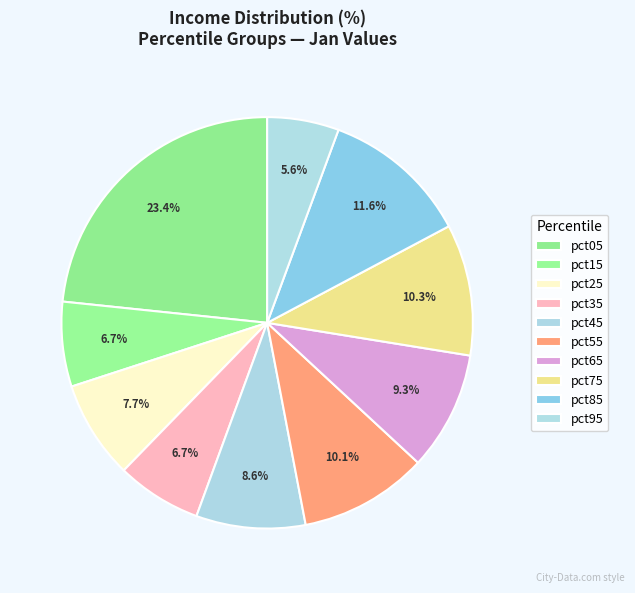

Which has a higher value, pct15 or pct55?

pct55